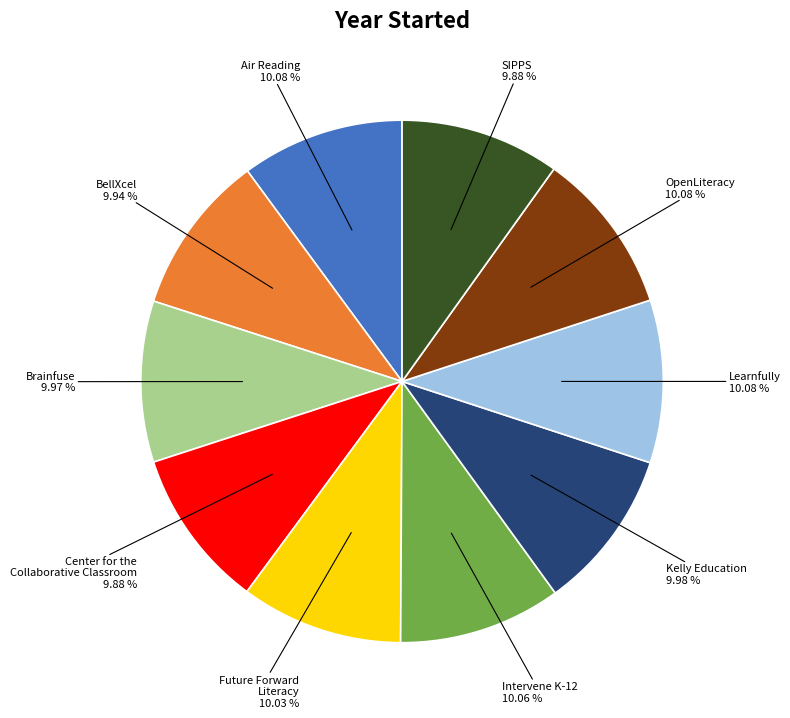

Is there any slice that represents more than half of the pie?

No